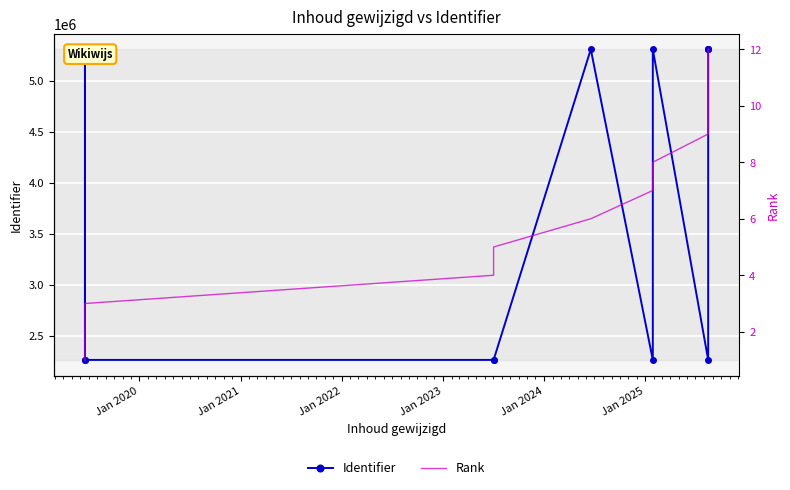

How many distinct data groups are displayed?

2